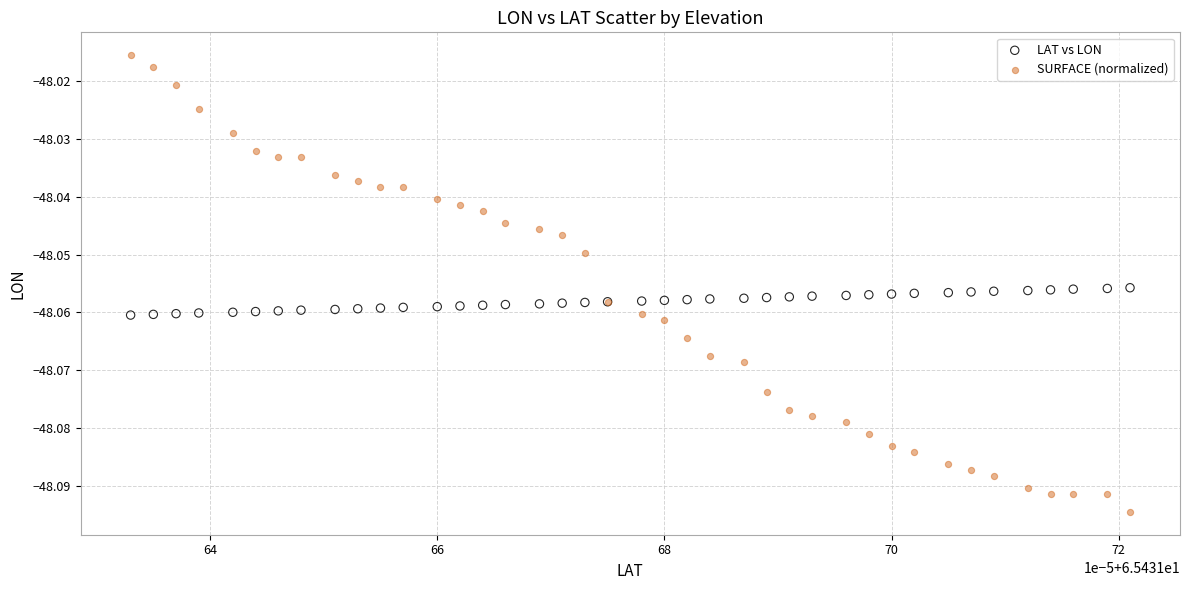

Which series contains the lowest Y value?

SURFACE (normalized)